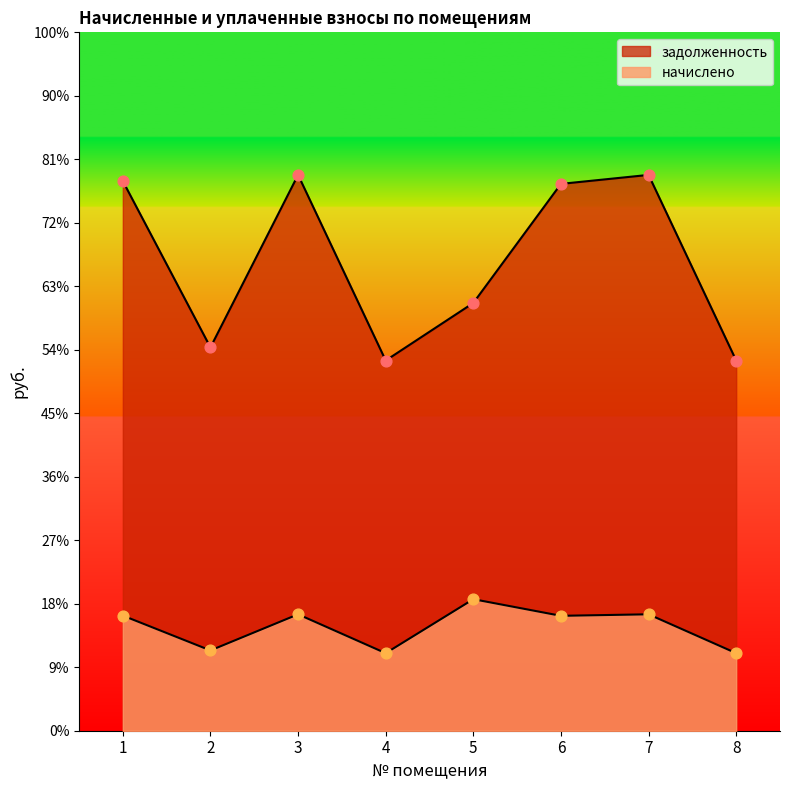

Which series has the largest total across all categories?

задолженность